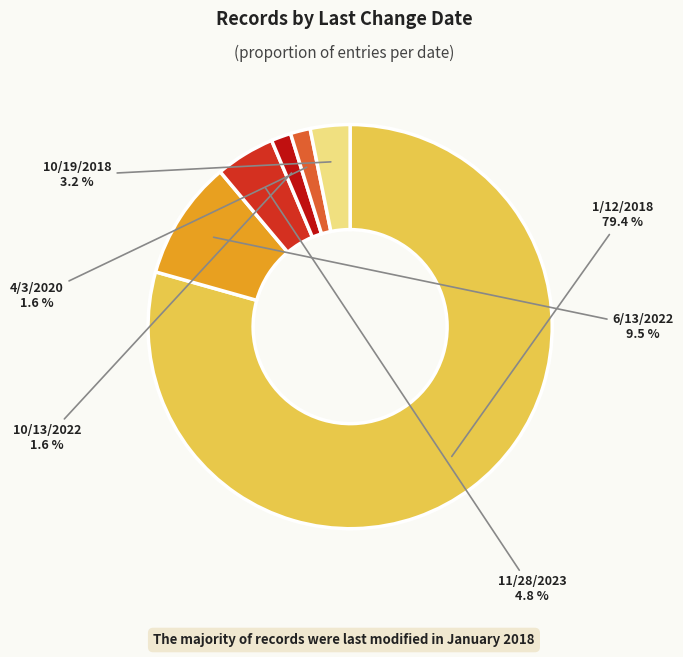

To the nearest percent, what is the average slice percentage?

17%